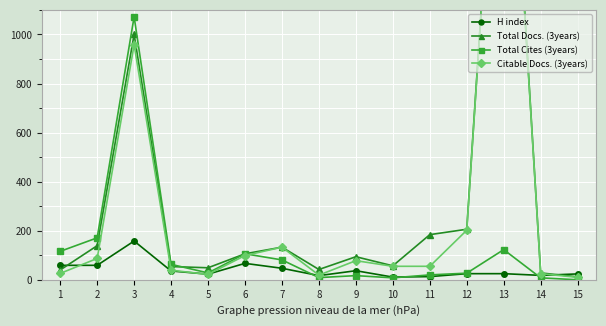

What is the difference between the highest and lowest values at 10?

49